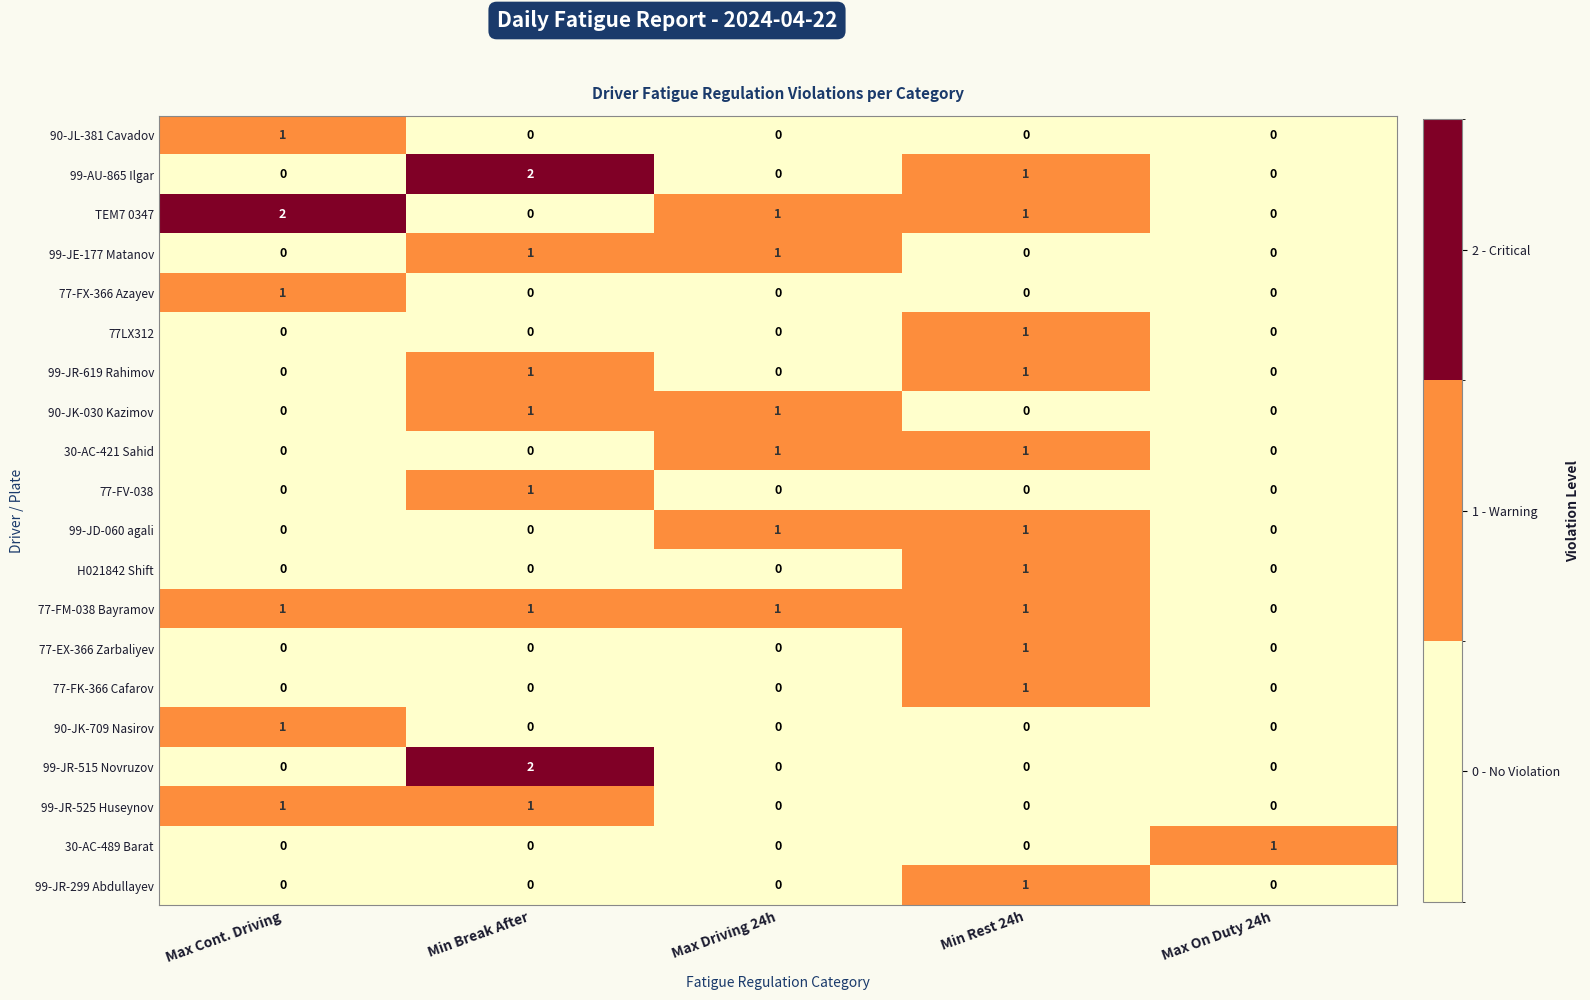

The value of 90-JK-030 Kazimov at Max Driving 24h is 1. True or false?

True